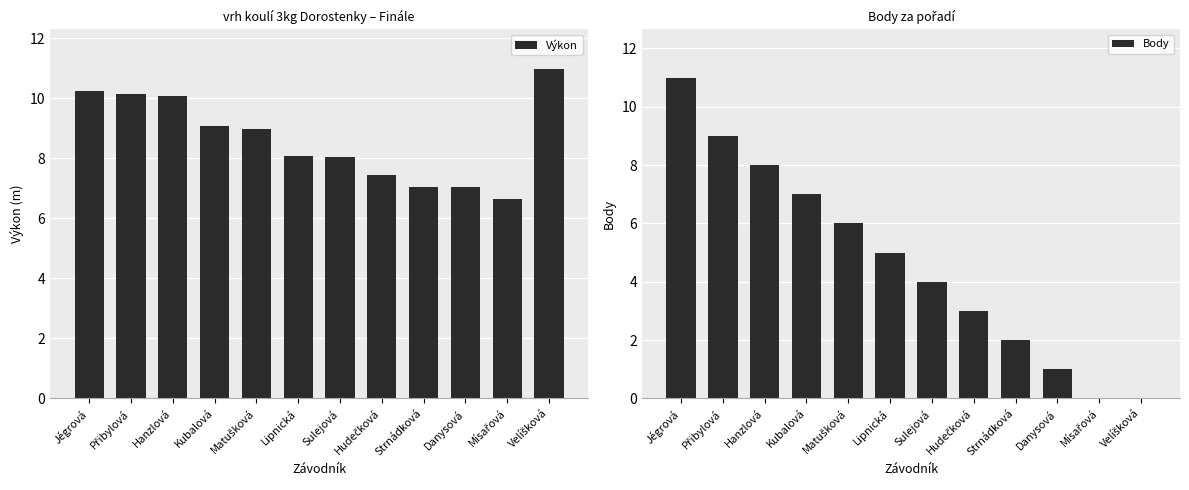

What is the difference between the highest and lowest values at Danysová?

6.0